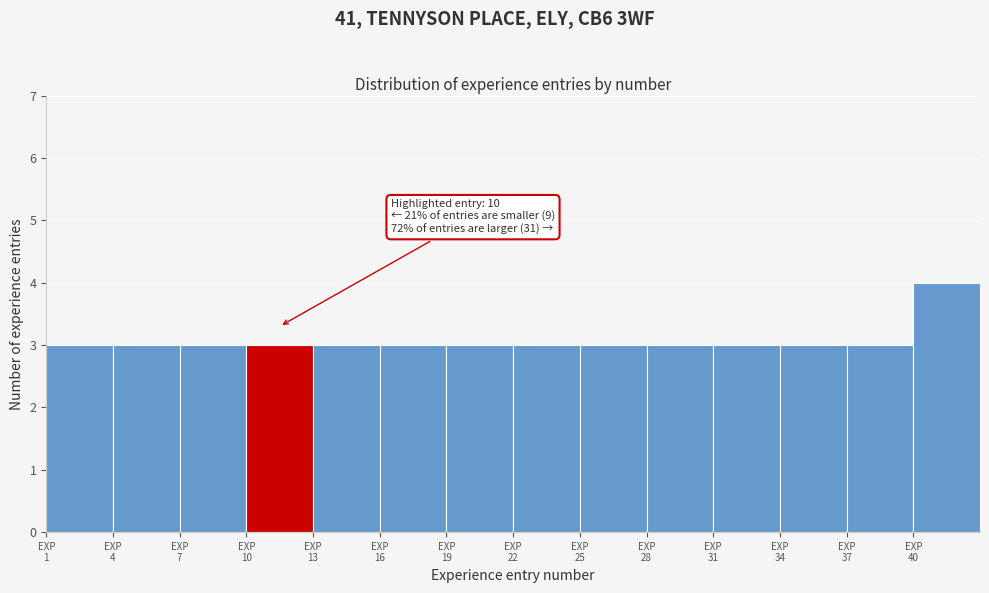

Over which range of the x-axis is the bar tallest?

40 to 43